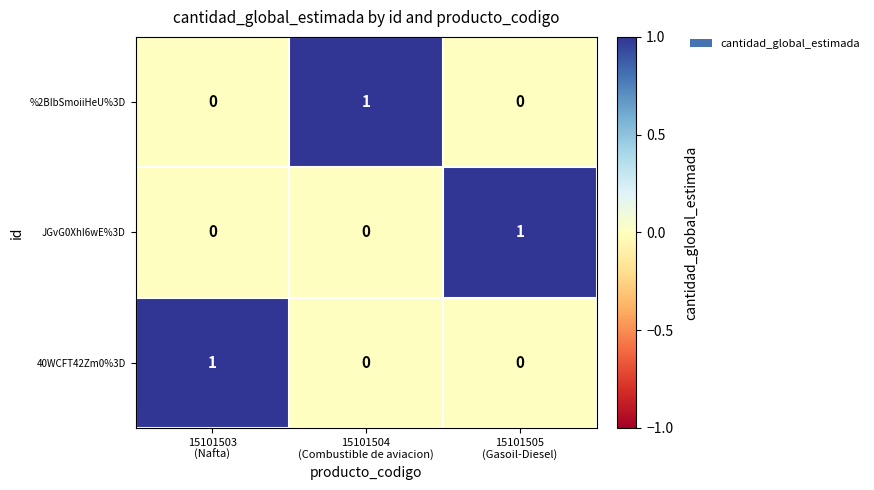

At how many categories does at least one series exceed 0?

3